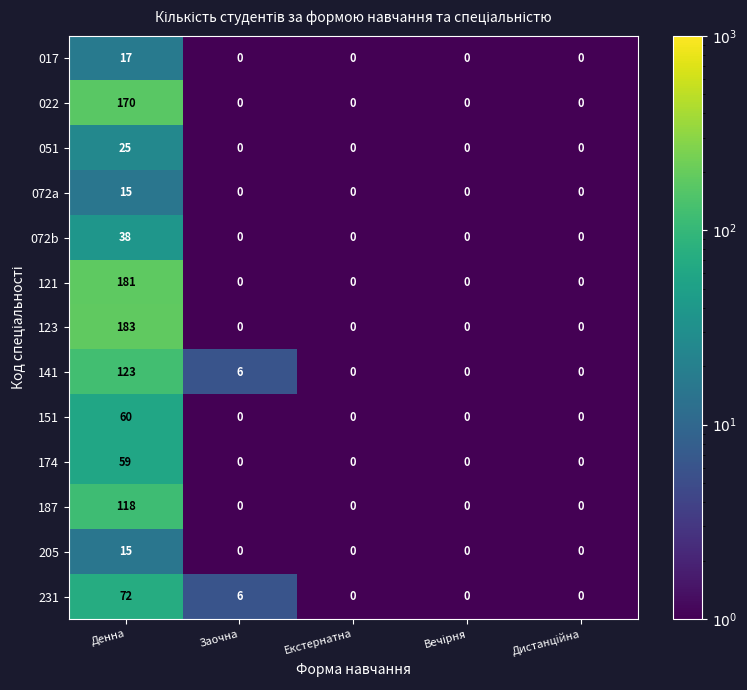

What is the difference between the maximum and minimum values in the 121 series?

181